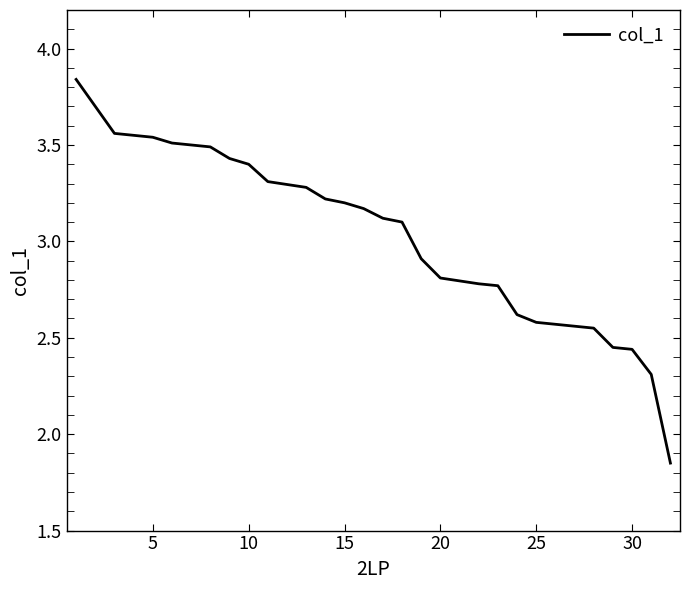

How many data points are less than 3?

14